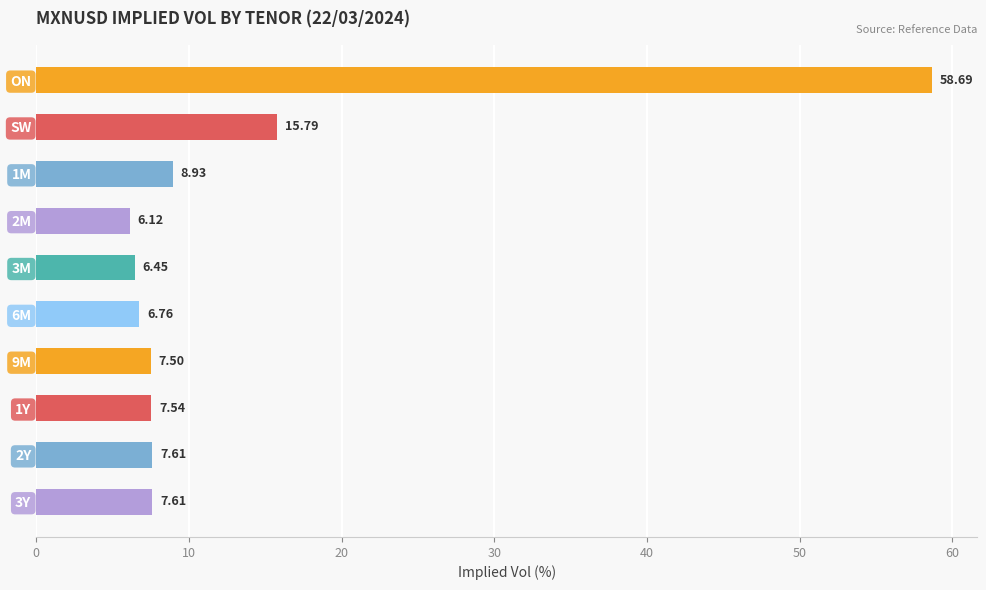

What is the difference between the second highest and second lowest values?

9.3